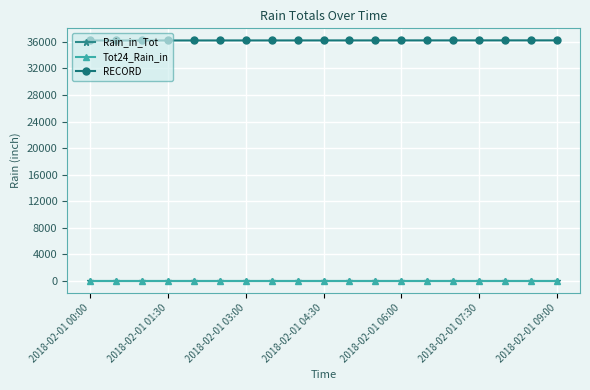

Reading right to left, what are all the values shown in this chart?

Rain_in_Tot: 0	0	0	0	0	0	0	0	0	0	0	0	0	0	0	0	0	0	0
Tot24_Rain_in: 0	0	0	0	0	0	0	0	0	0	0	0	0	0	0	0	0	0	0
RECORD: 36228	36227	36226	36225	36224	36223	36222	36221	36220	36219	36218	36217	36216	36215	36214	36213	36212	36211	36210